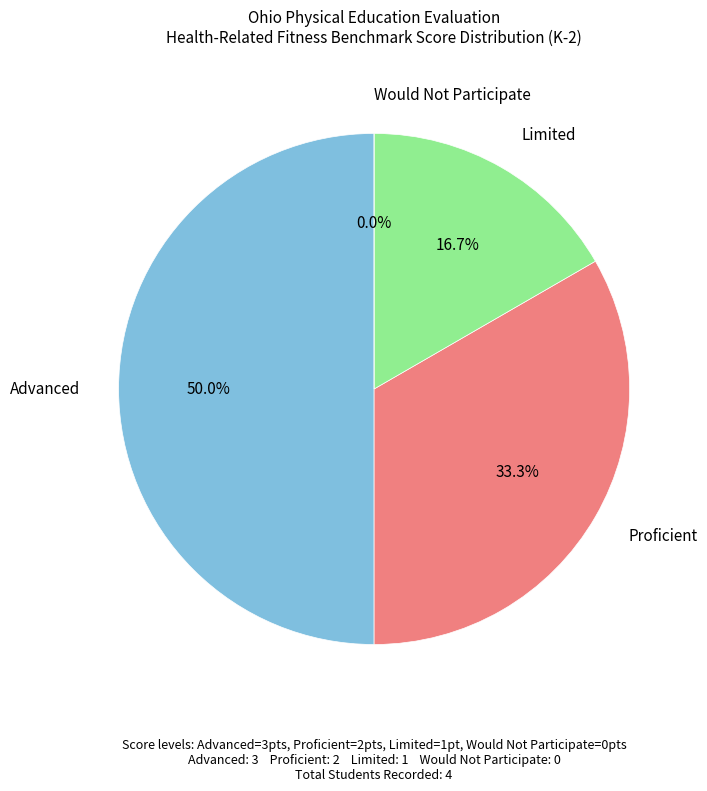

How many slices are in this pie chart?

4